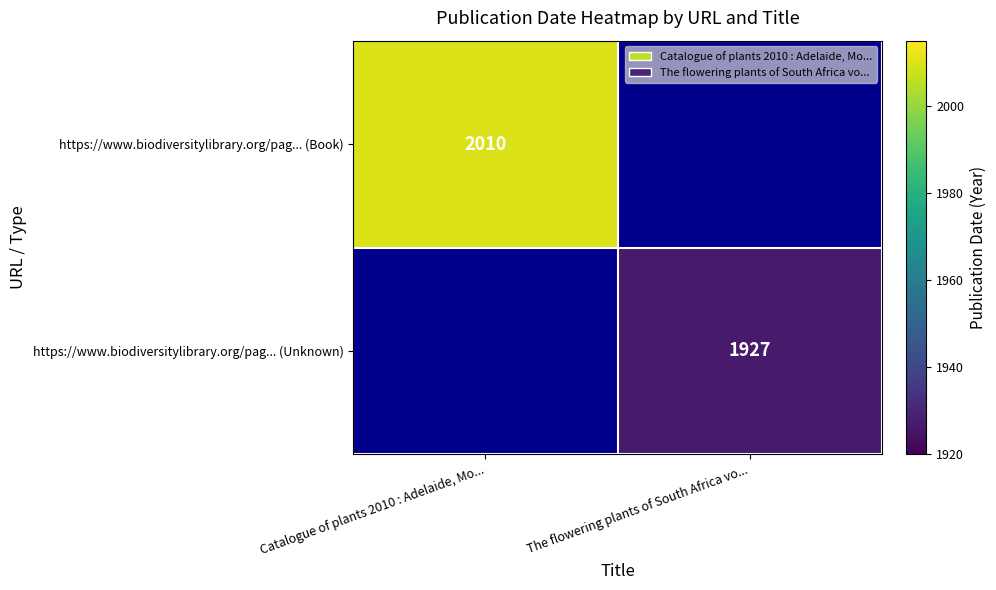

True or false: https://www.biodiversitylibrary.org/pag... (Book) has a value of 2010 at Catalogue of plants 2010 : Adelaide, Mo....

True